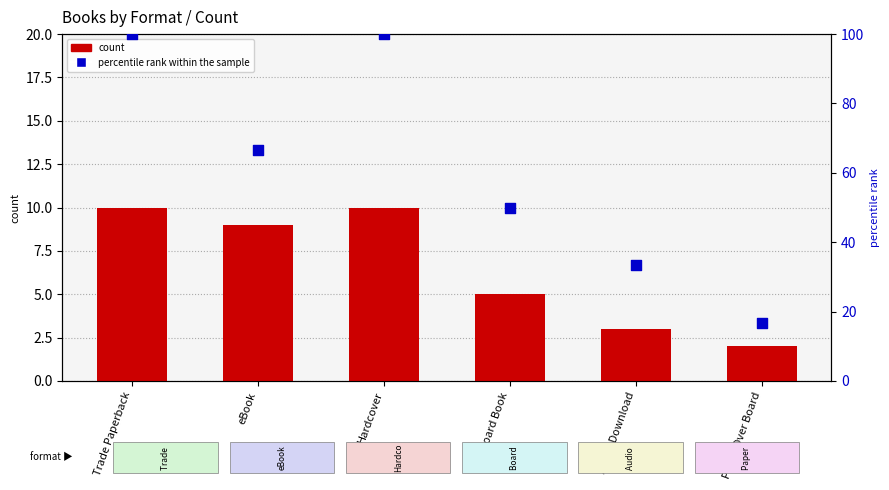

Which series has the largest total across all categories?

percentile rank within the sample